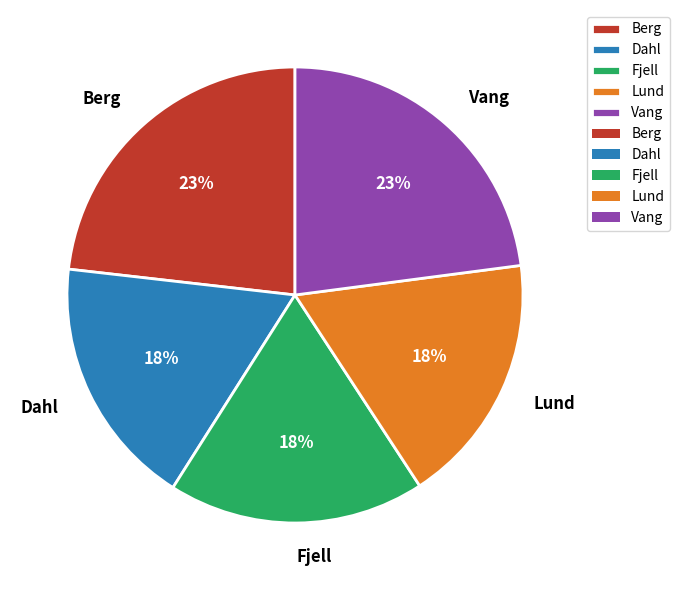

True or false: Berg accounts for 13% of the total.

False